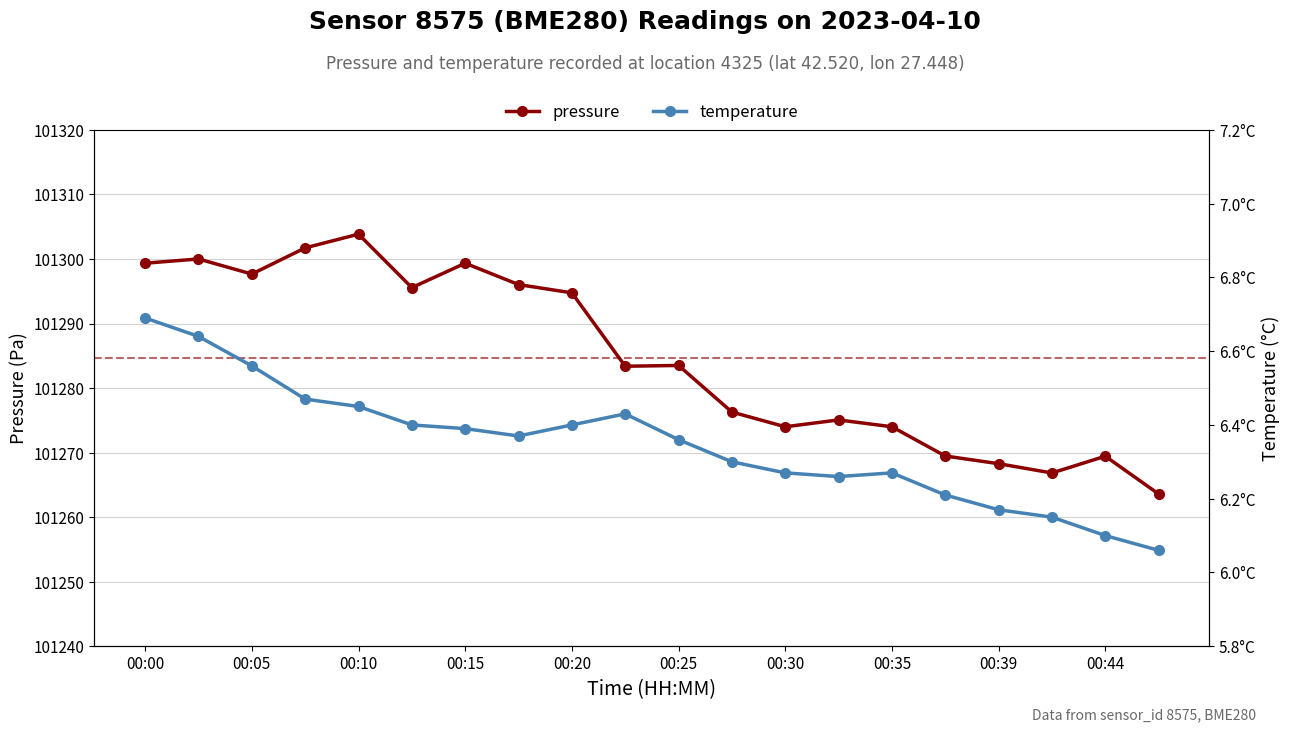

True or false: pressure has a value of 101274.0 at 00:35.

True